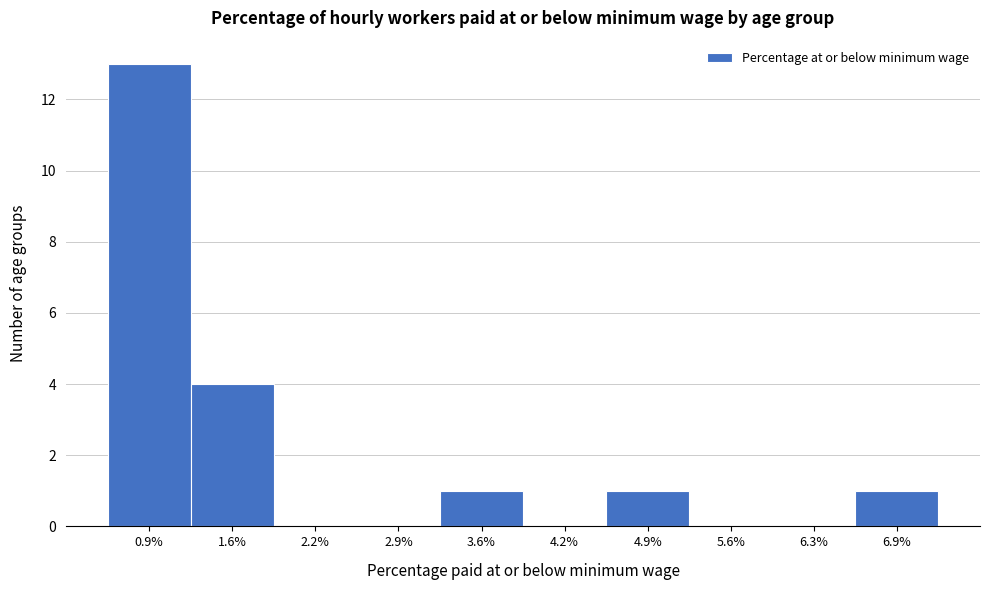

Reading right to left, extract all data points from this chart.

6.9%=1	6.3%=0	5.6%=0	4.9%=1	4.2%=0	3.6%=1	2.9%=0	2.2%=0	1.6%=4	0.9%=13